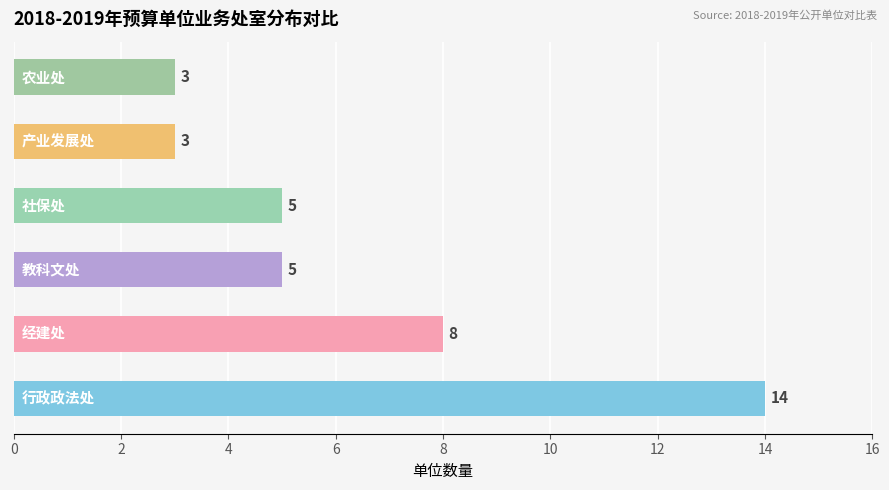

Count the values in the range 3 to 8.

5